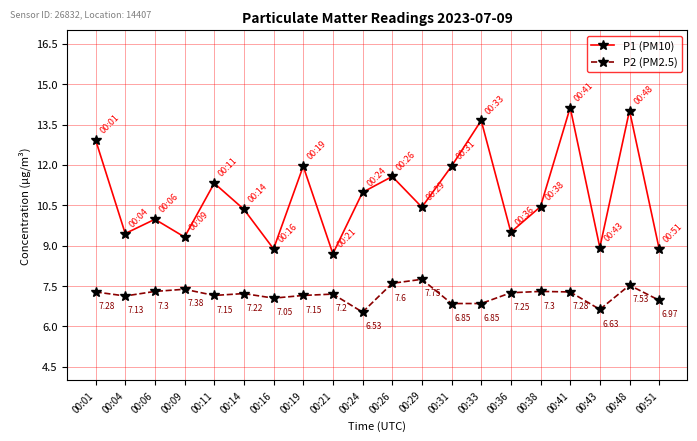

True or false: P1 (PM10) and P2 (PM2.5) intersect in this chart.

False